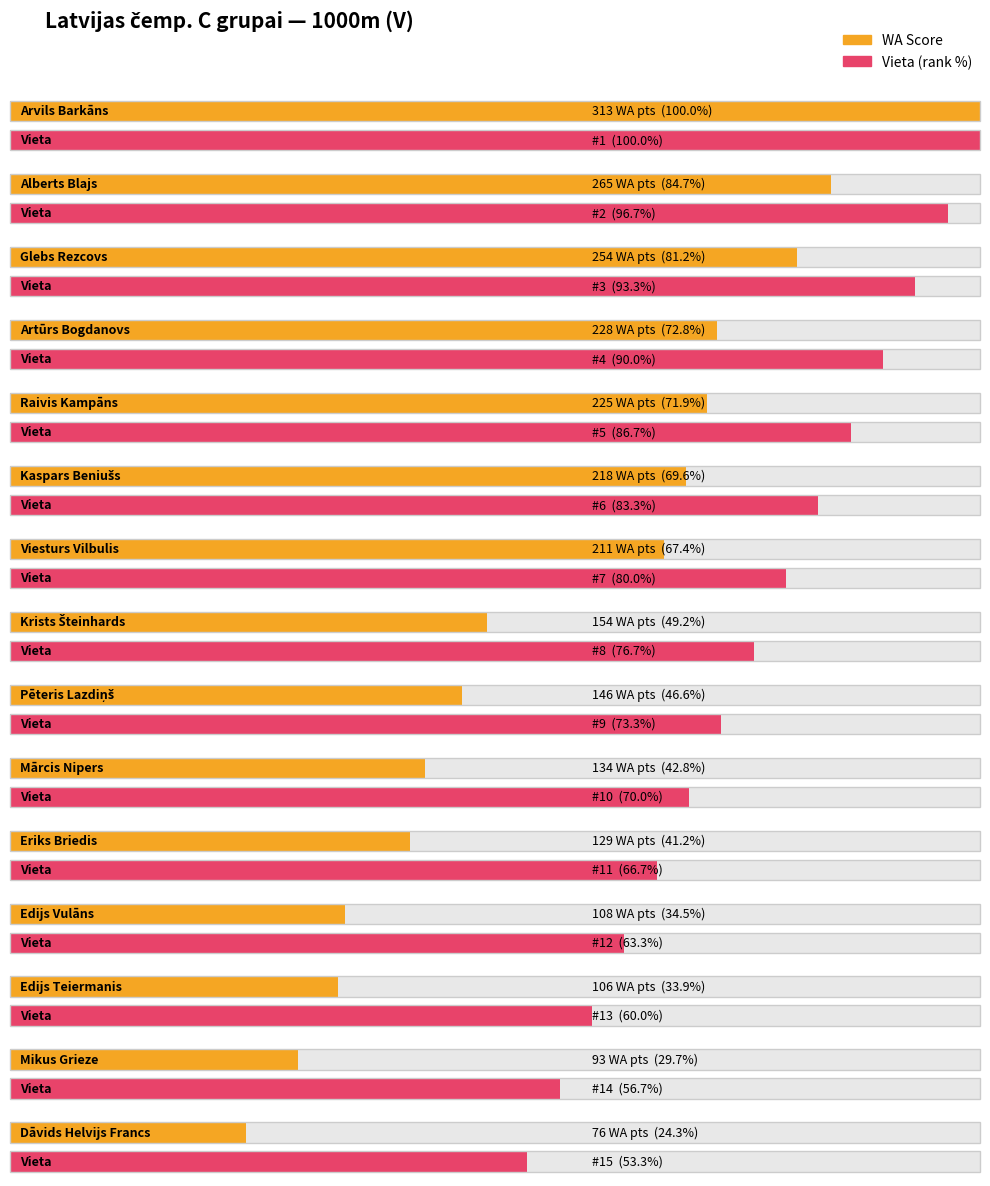

How many bars are there in each group?

2